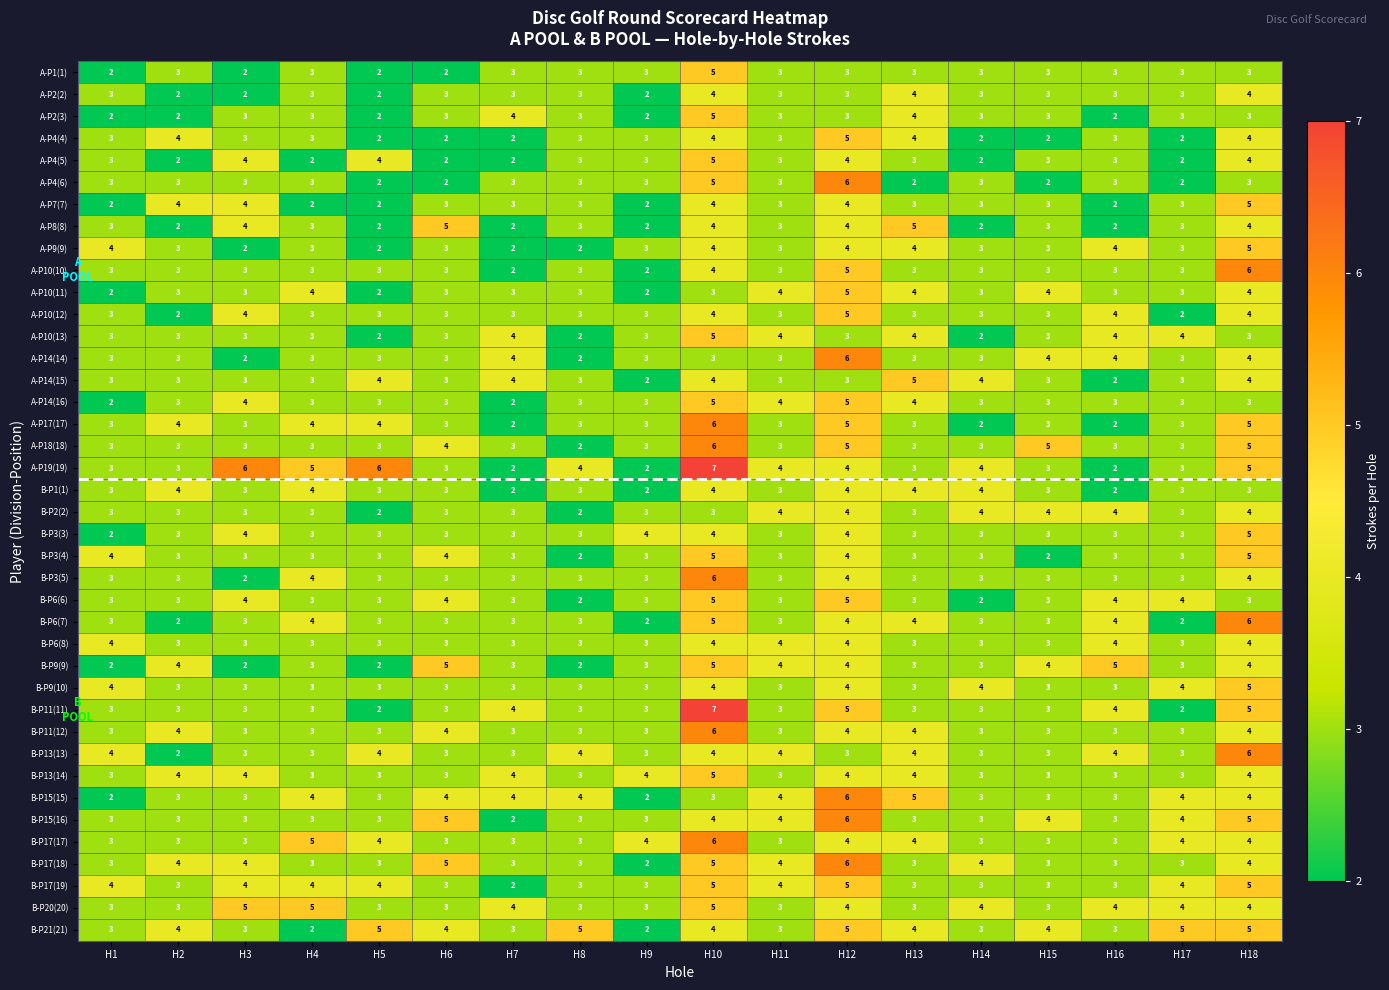

What is the sum of all B-P1(1) values?

57